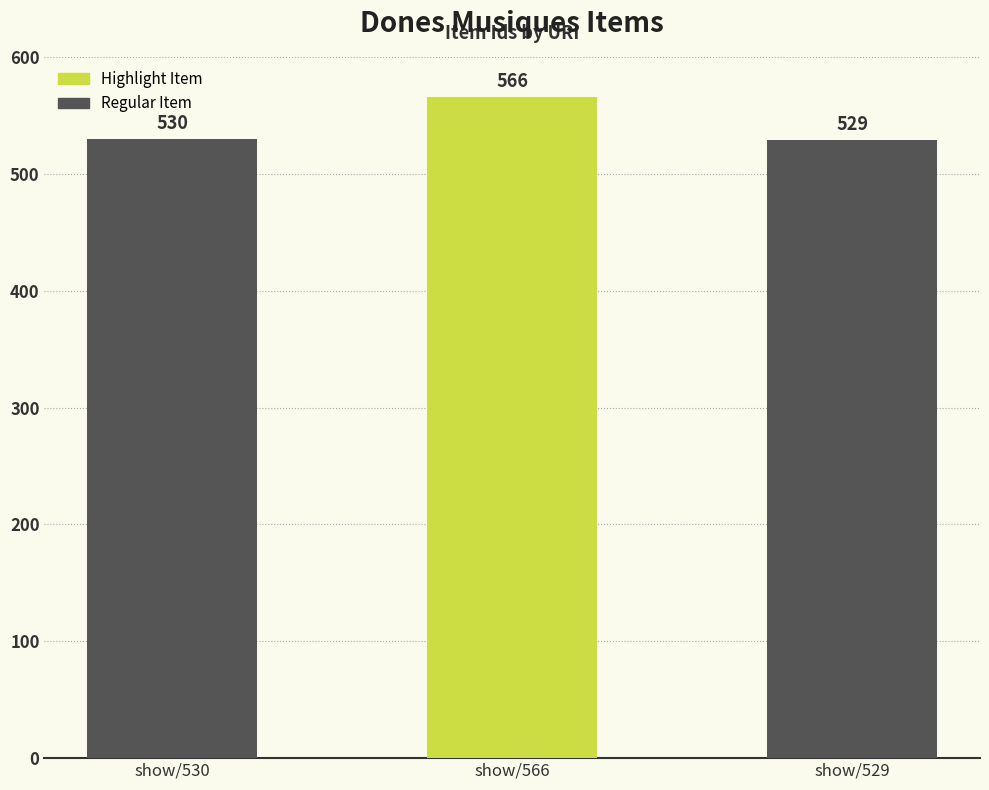

How many data points does each series have?

3